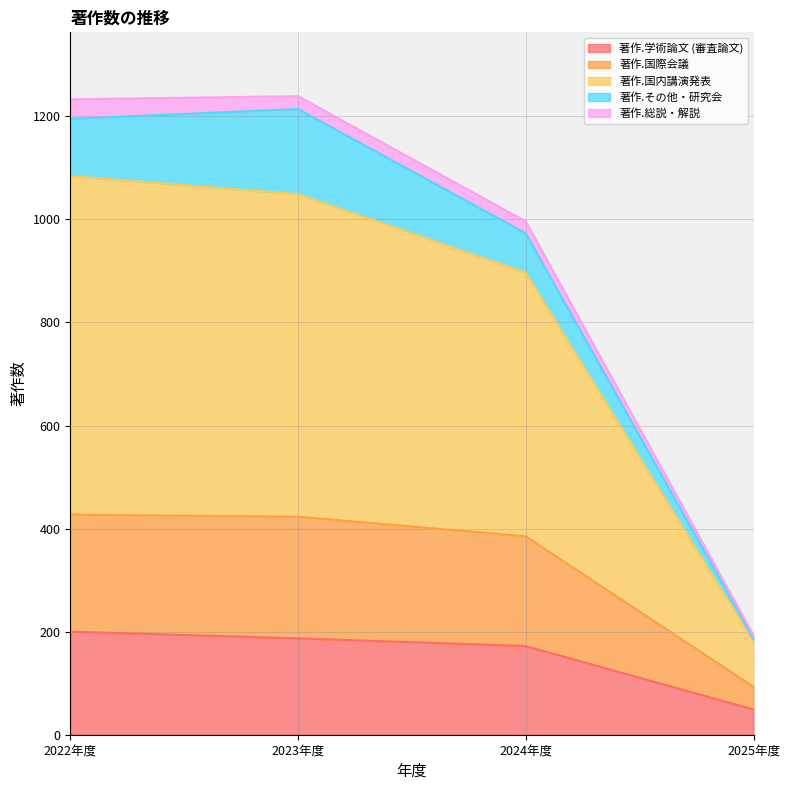

Is it true that 著作.学術論文 (審査論文) equals 49 at 2025年度?

True